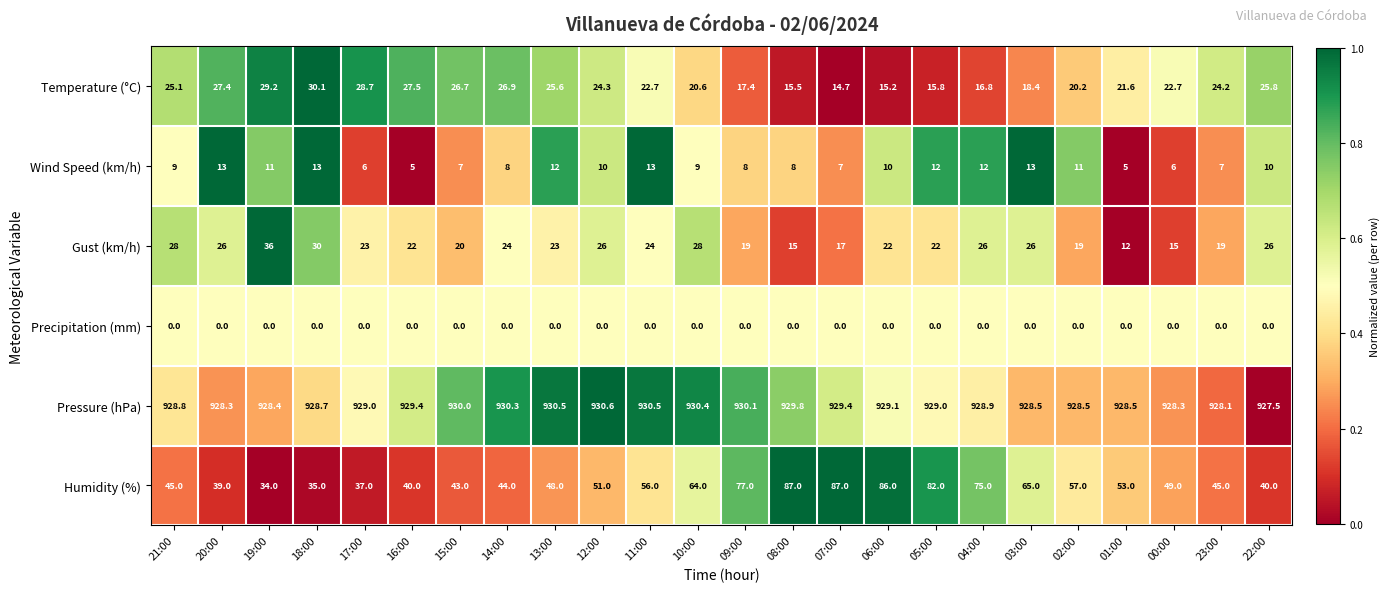

How many data points does each series have?

24